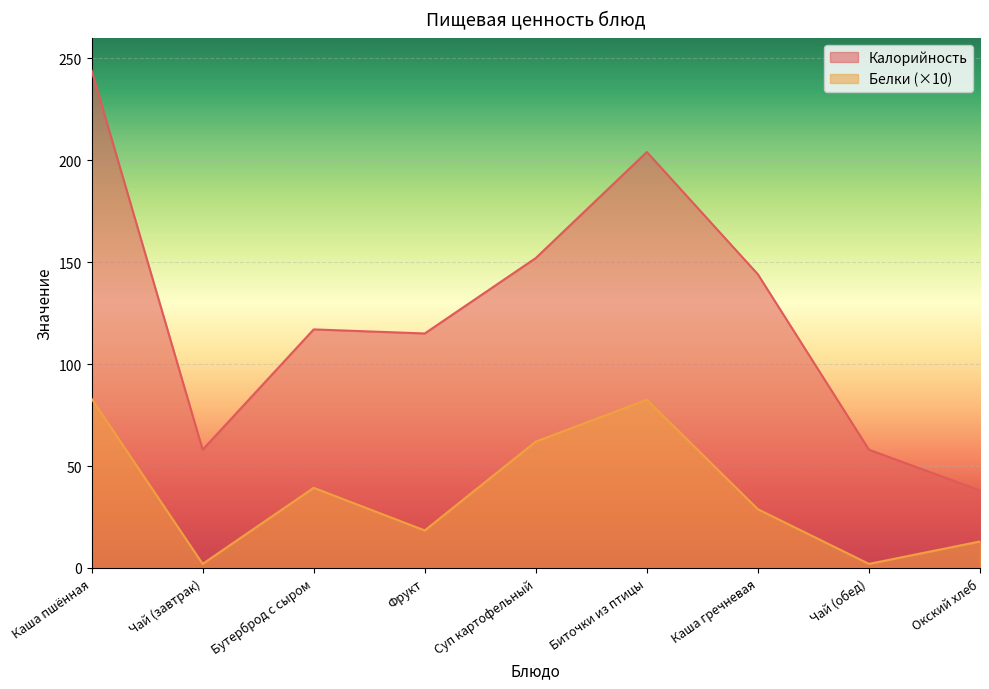

Rank the series by their maximum value, from highest to lowest.

Калорийность, Белки (×10)